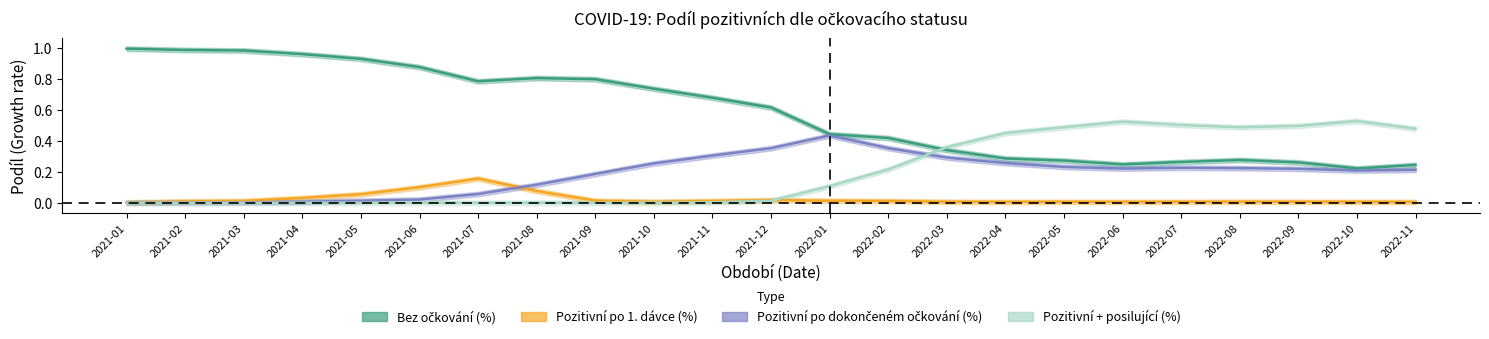

Reading right to left, what are all the values shown in this chart?

Bez očkování (%): 2022-11=0.2	2022-10=0.2	2022-09=0.3	2022-08=0.3	2022-07=0.3	2022-06=0.2	2022-05=0.3	2022-04=0.3	2022-03=0.3	2022-02=0.4	2022-01=0.4	2021-12=0.6	2021-11=0.7	2021-10=0.7	2021-09=0.8	2021-08=0.8	2021-07=0.8	2021-06=0.9	2021-05=0.9	2021-04=1.0	2021-03=1.0	2021-02=1.0	2021-01=1.0
Pozitivní po 1. dávce (%): 2022-11=0.0	2022-10=0.0	2022-09=0.0	2022-08=0.0	2022-07=0.0	2022-06=0.0	2022-05=0.0	2022-04=0.0	2022-03=0.0	2022-02=0.0	2022-01=0.0	2021-12=0.0	2021-11=0.0	2021-10=0.0	2021-09=0.0	2021-08=0.1	2021-07=0.2	2021-06=0.1	2021-05=0.1	2021-04=0.0	2021-03=0.0	2021-02=0.0	2021-01=0.0
Pozitivní po dokončeném očkování (%): 2022-11=0.2	2022-10=0.2	2022-09=0.2	2022-08=0.2	2022-07=0.2	2022-06=0.2	2022-05=0.2	2022-04=0.3	2022-03=0.3	2022-02=0.4	2022-01=0.4	2021-12=0.4	2021-11=0.3	2021-10=0.3	2021-09=0.2	2021-08=0.1	2021-07=0.1	2021-06=0.0	2021-05=0.0	2021-04=0.0	2021-03=0.0	2021-02=0.0	2021-01=0.0
Pozitivní po dokončeném očkování + posilující (%): 2022-11=0.5	2022-10=0.5	2022-09=0.5	2022-08=0.5	2022-07=0.5	2022-06=0.5	2022-05=0.5	2022-04=0.5	2022-03=0.4	2022-02=0.2	2022-01=0.1	2021-12=0.0	2021-11=0.0	2021-10=0.0	2021-09=0.0	2021-08=0.0	2021-07=0.0	2021-06=0.0	2021-05=0.0	2021-04=0.0	2021-03=0.0	2021-02=0.0	2021-01=0.0